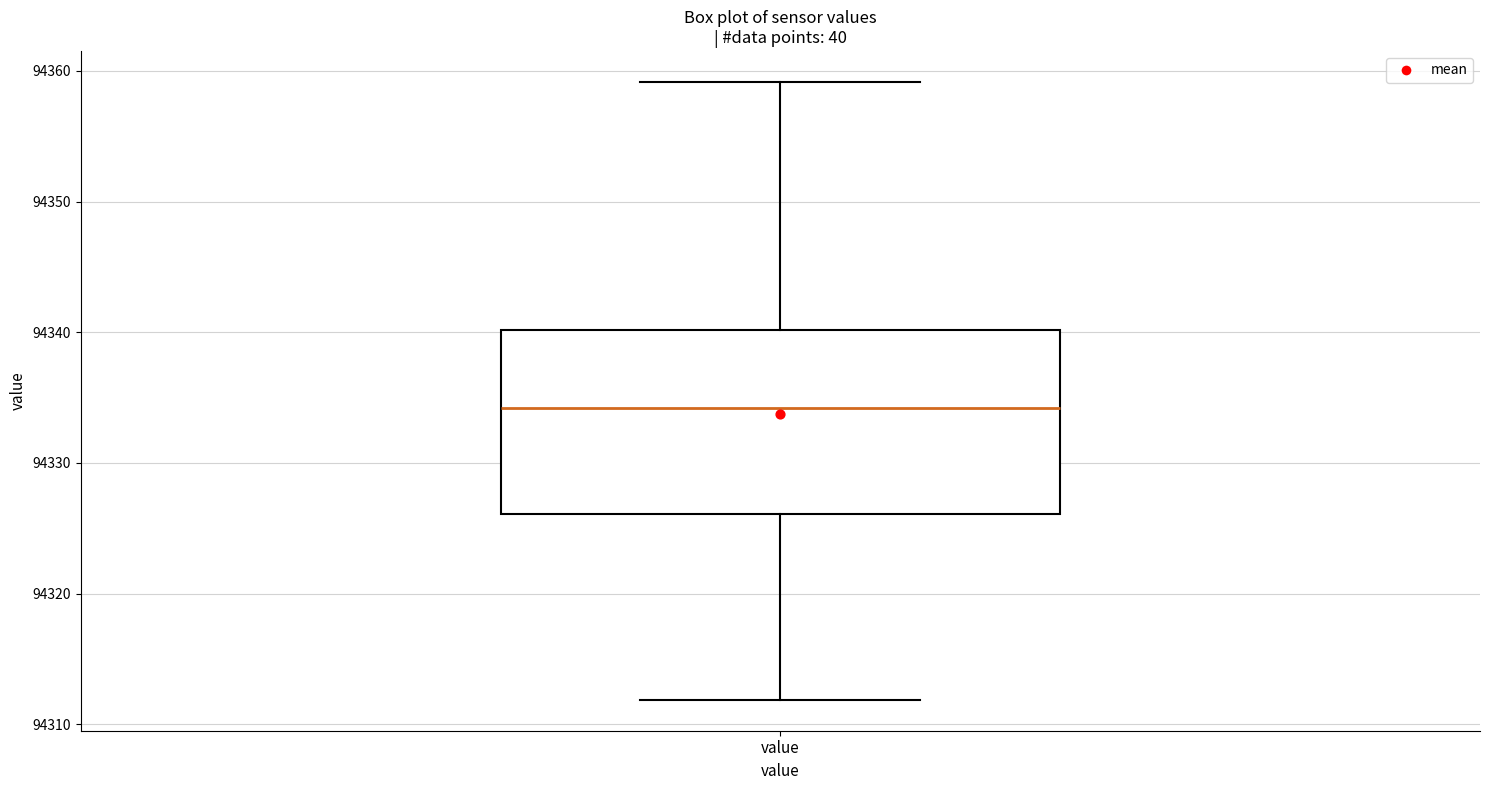

Read this box plot against the y-axis: the position of the median line, the range covered by the box, and the ends of both whiskers. The values are not printed on the chart, so give them approximately, as read against the axis.

median 94334, box 94326 to 94340, whiskers 94312 to 94359